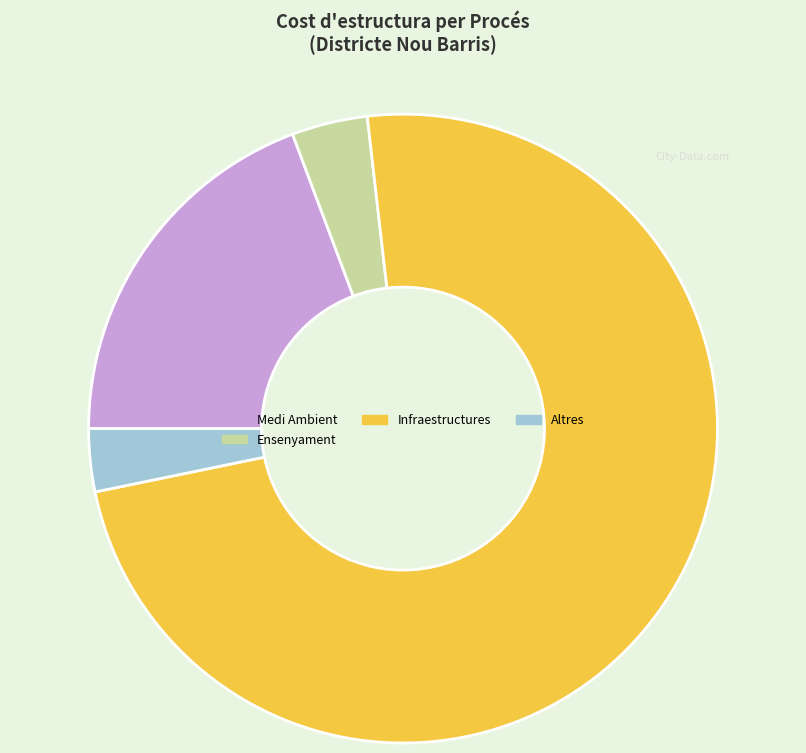

What is the ratio of the value at Infraestructures to the value at Ensenyament?

18.9